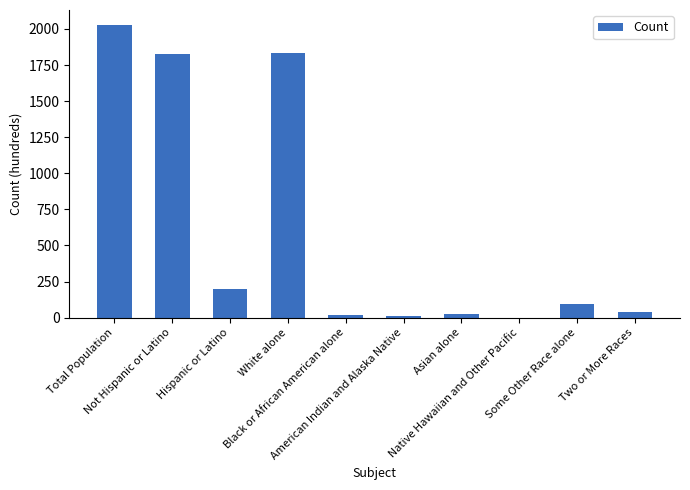

What is the maximum value shown in the chart?

2030